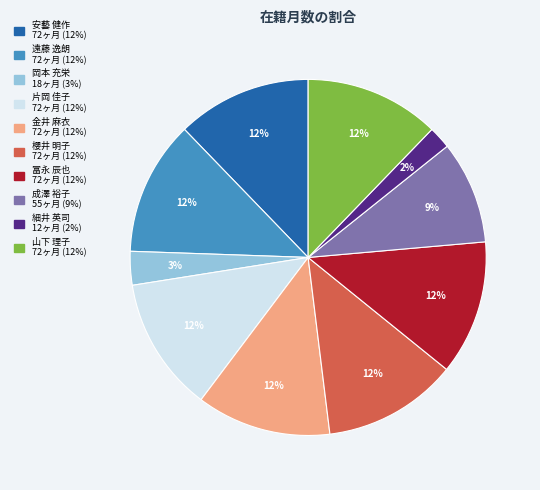

Is it true that 成澤 裕子 is 19% of the pie?

False